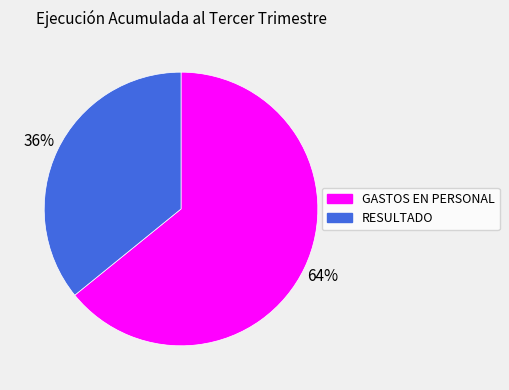

How many slices are in this pie chart?

2